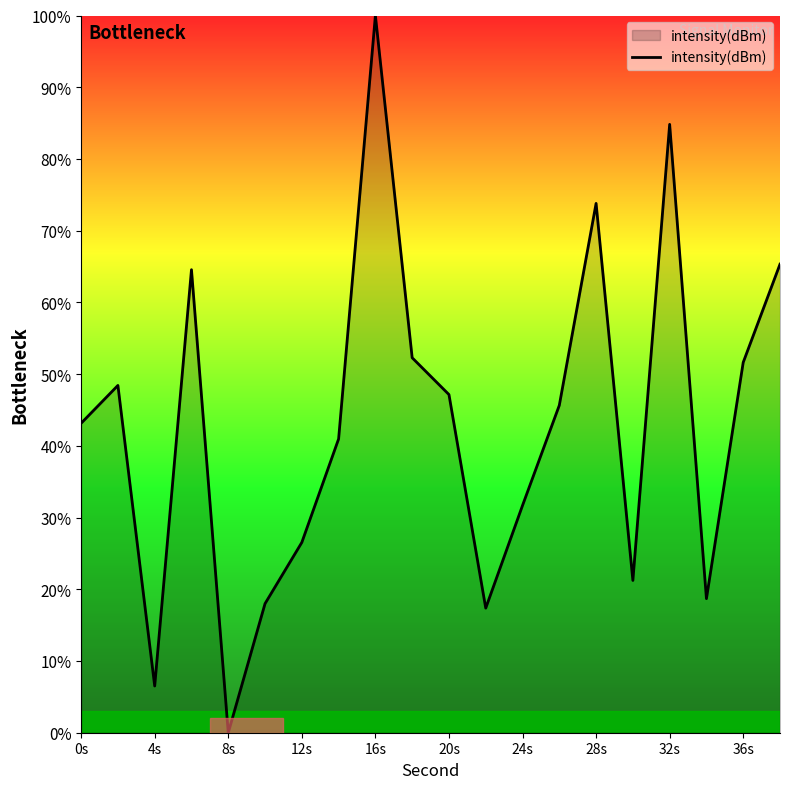

How many lines are shown in the chart?

1